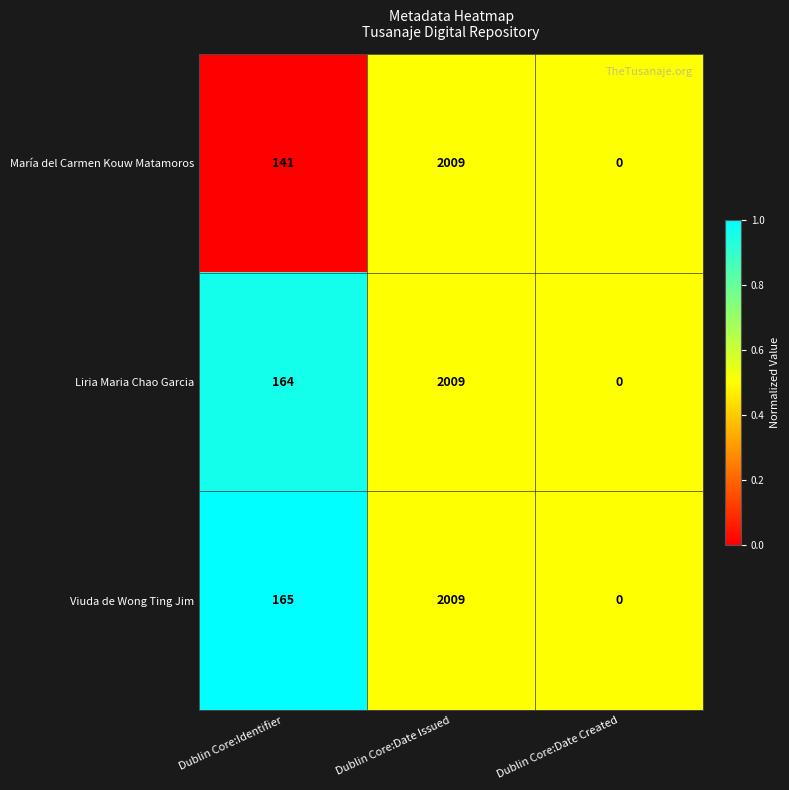

At which label does Viuda de Wong Ting Jim reach its minimum?

Dublin Core:Date Created